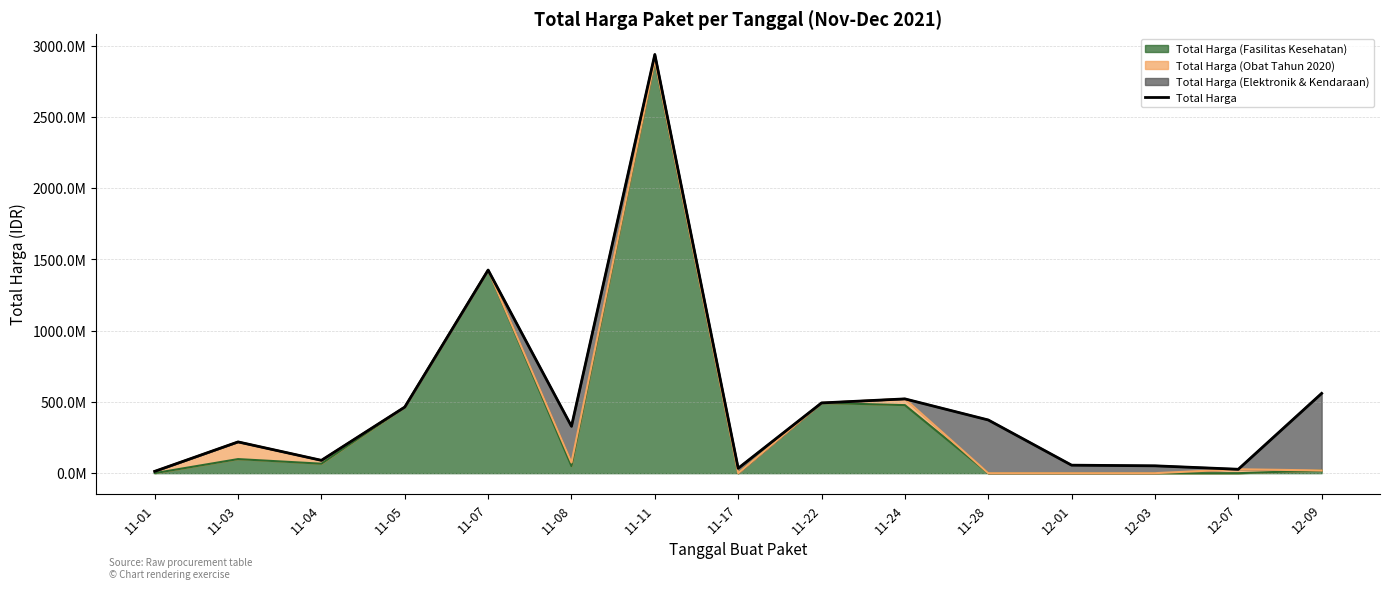

What is the difference between the second highest and minimum values?

1413080400